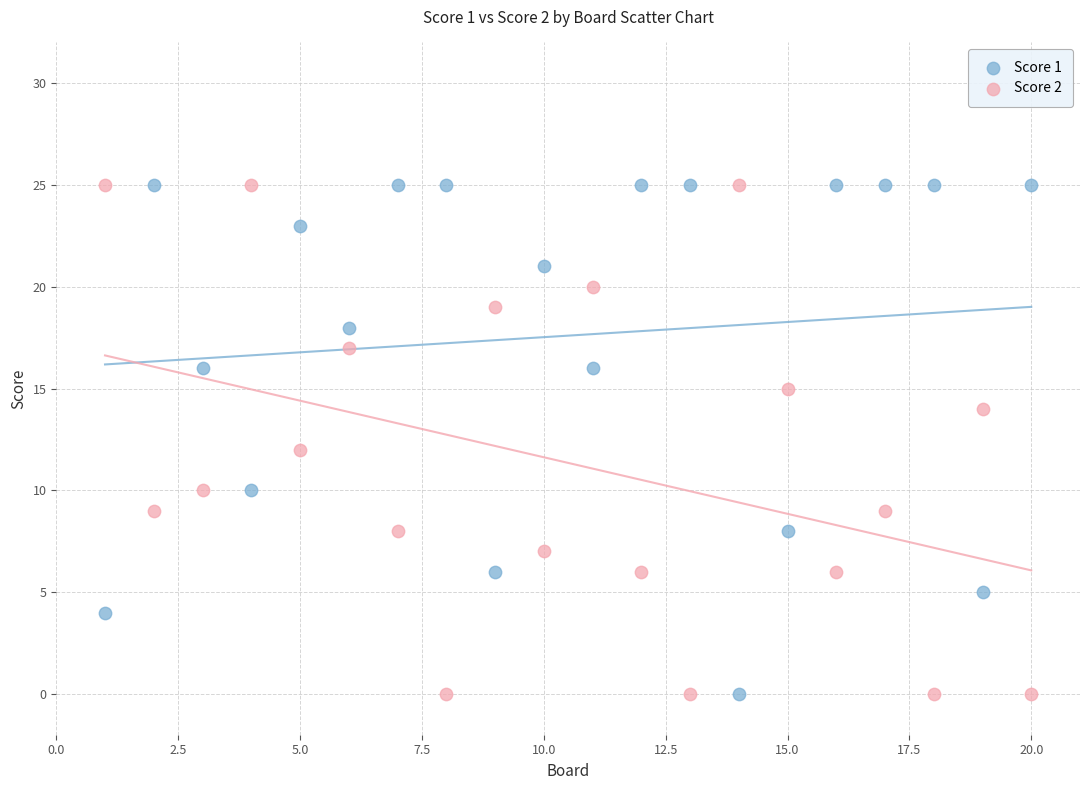

What is the X range (max minus min) for the scatter plot?

19